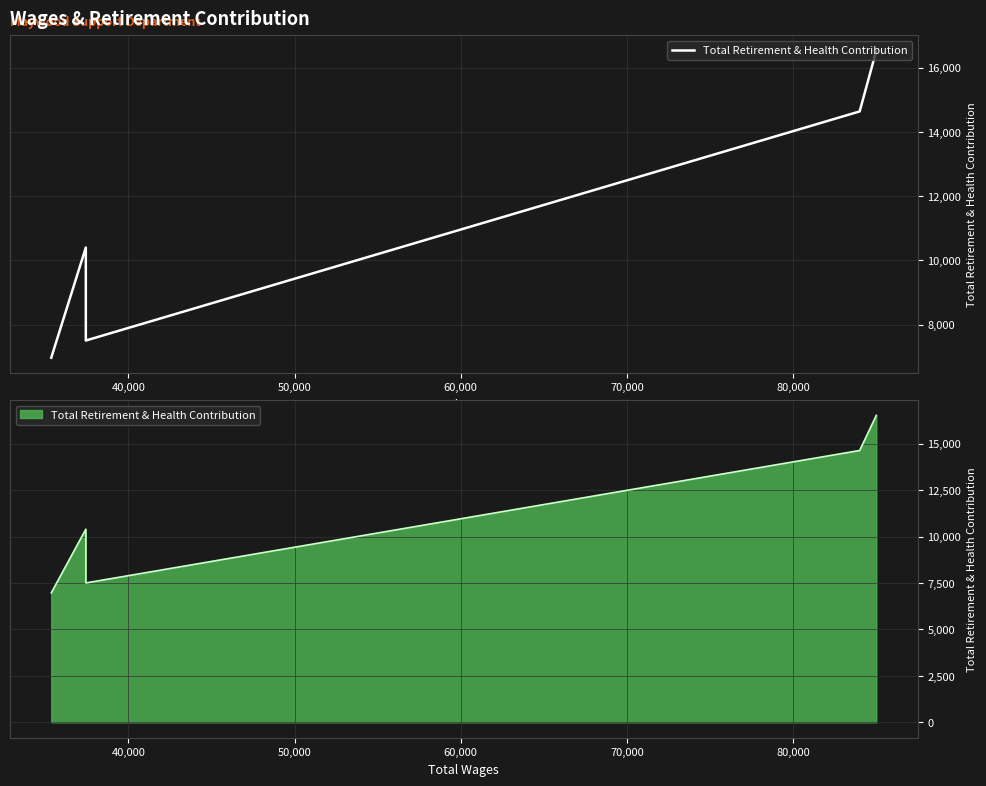

How many distinct data groups are displayed?

1